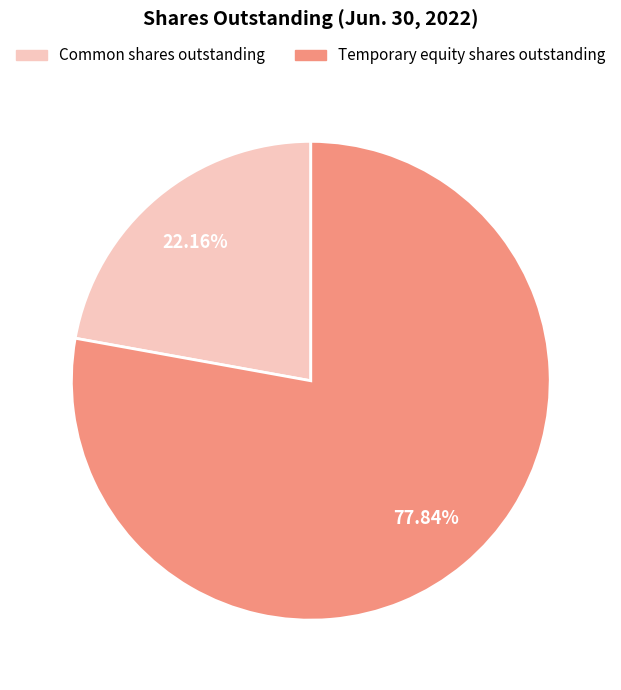

Rank the categories by value from highest to lowest.

Temporary equity shares outstanding, Common shares outstanding